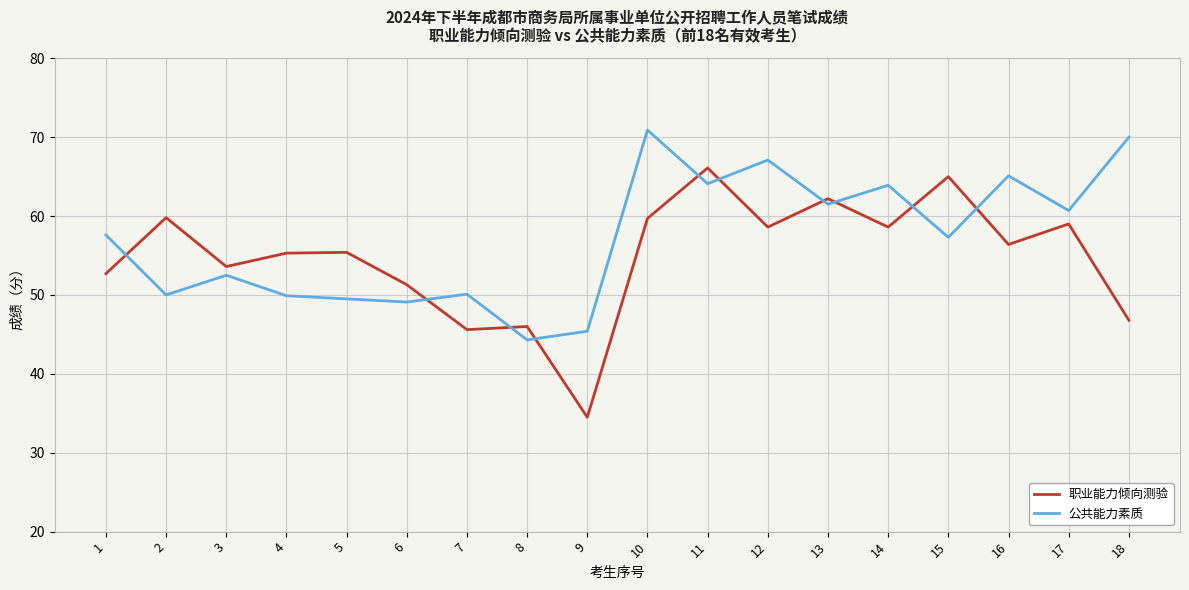

What is the total value across all series at 6?

100.4